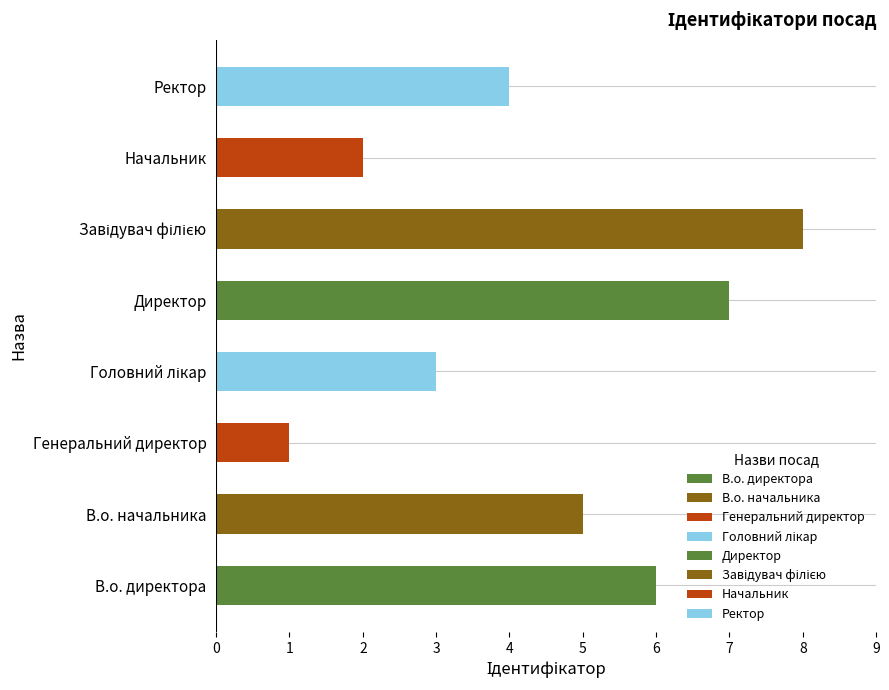

Reading bottom to top, what are all the values shown in this chart?

6	5	1	3	7	8	2	4